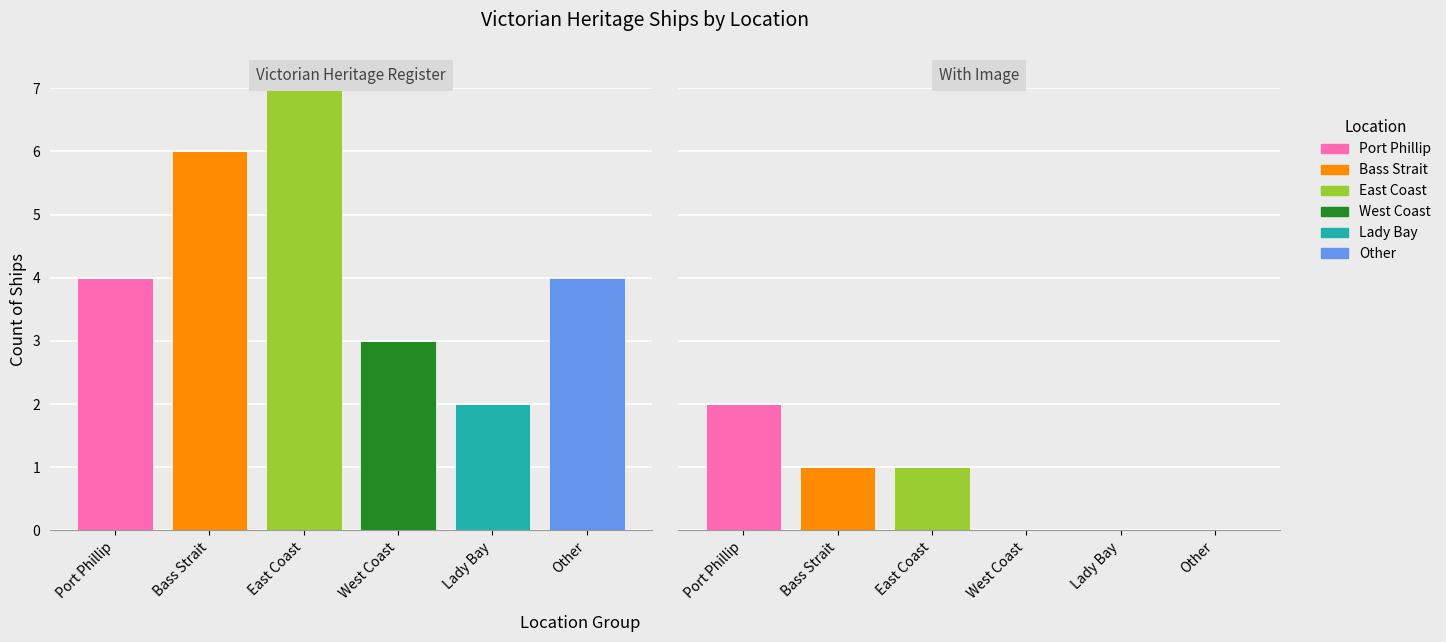

What is the sum of all West Coast values?

3